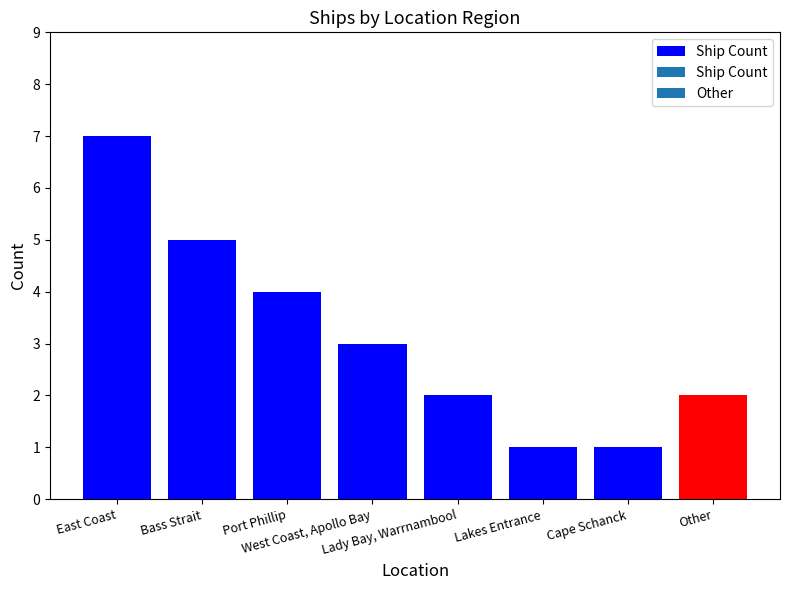

What is the ratio of the value at West Coast, Apollo Bay to the value at Cape Schanck?

3.0